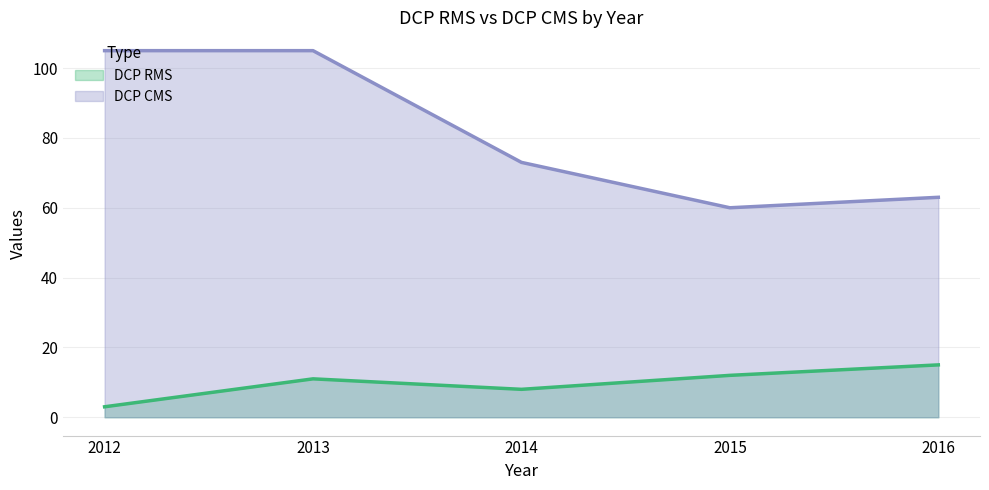

Read the DCP CMS value at 2014, to the nearest 10.

70